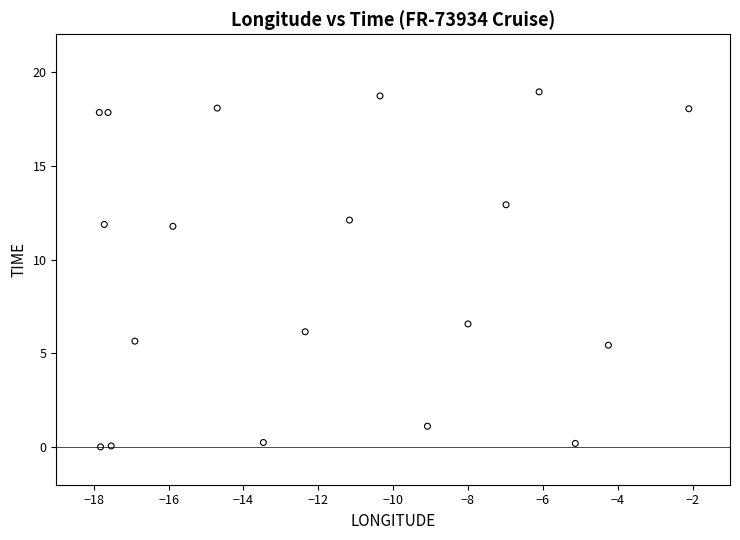

What is the range of Y values (max minus min)?

18.9